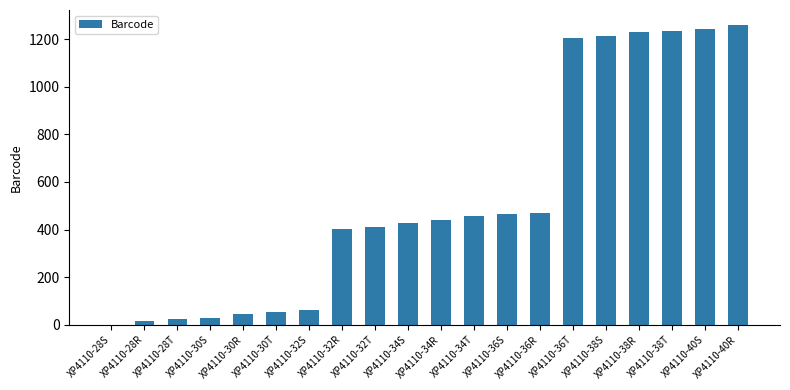

Which label corresponds to the largest value in the chart?

XP4110-40R